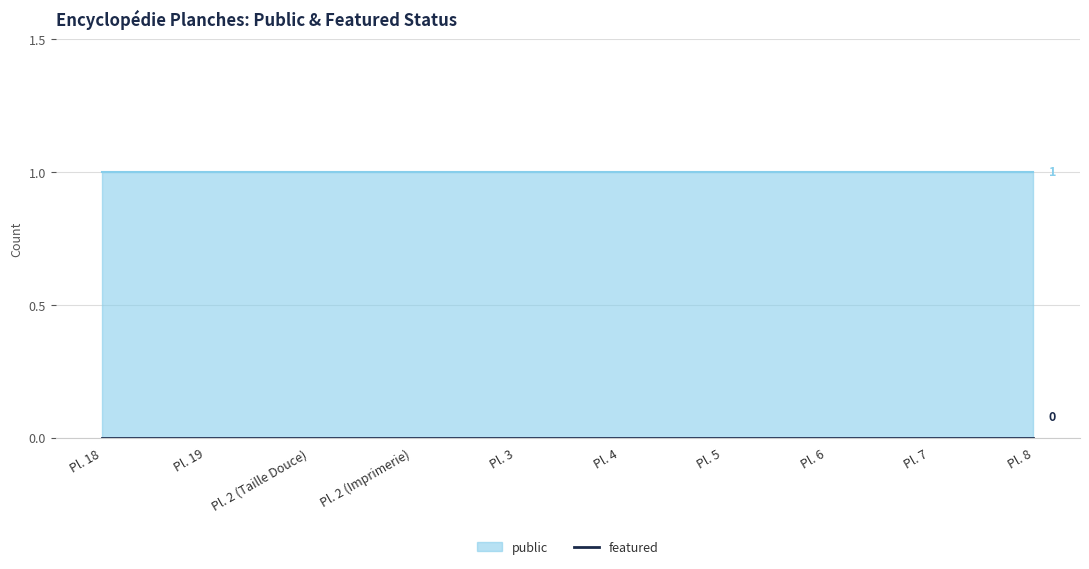

Does the chart display data point markers on the line(s)?

No